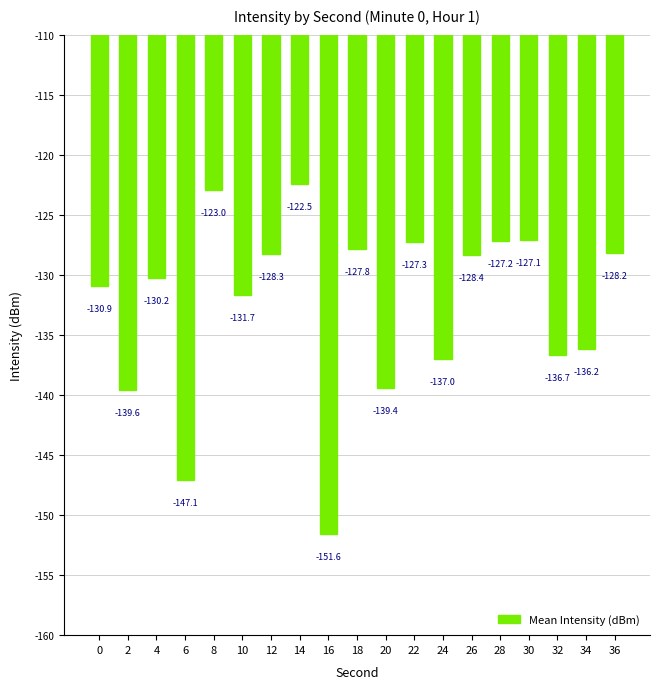

What is the difference between the maximum and minimum values?

29.1